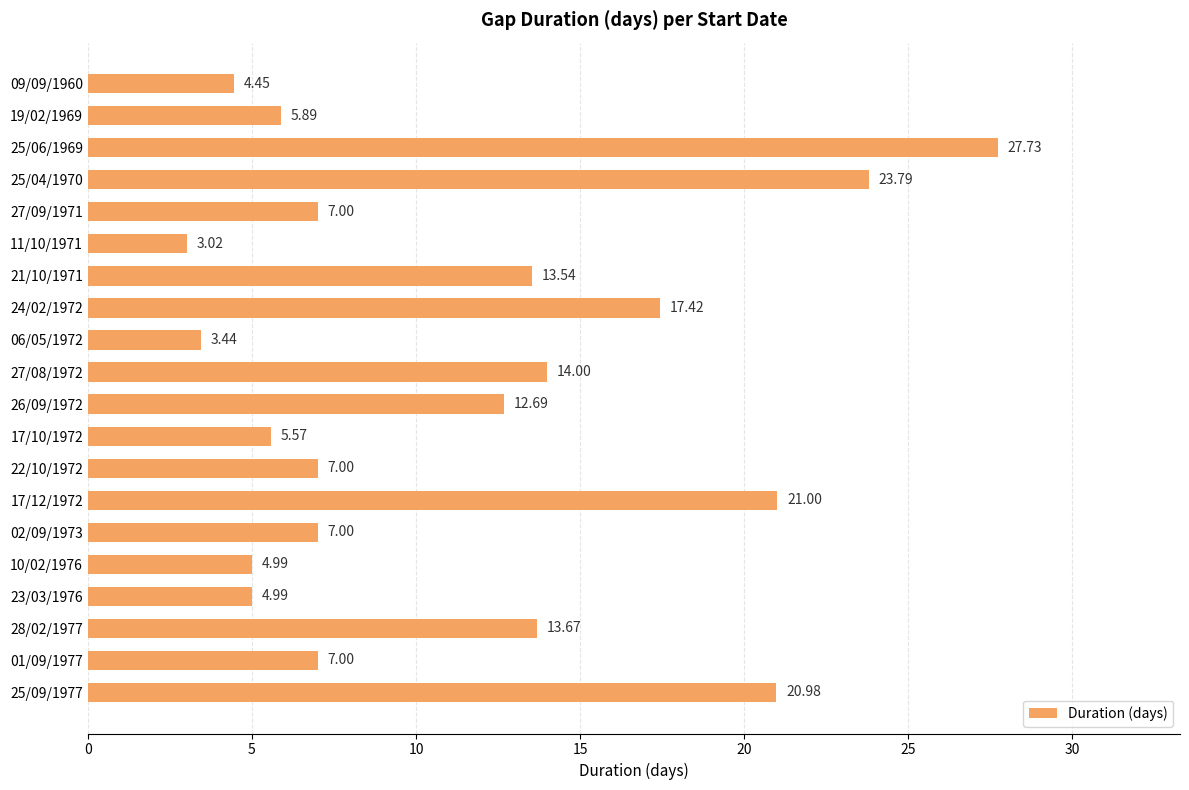

Which category has the highest value across all series?

25/06/1969